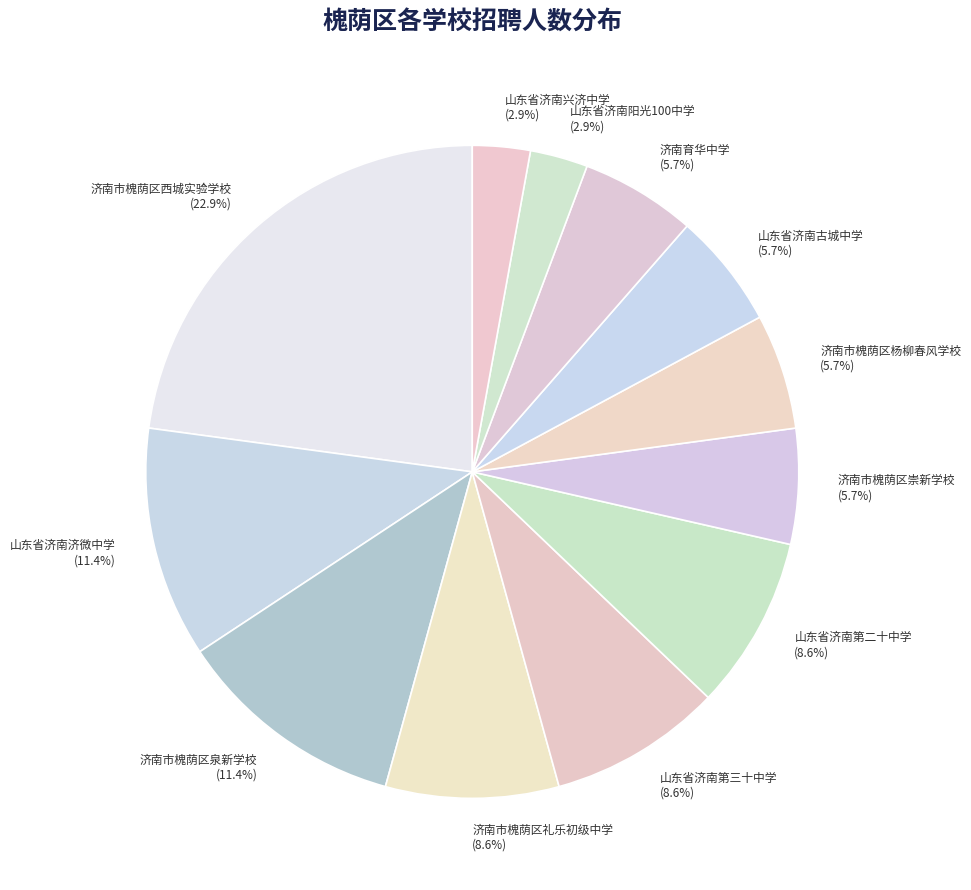

The 济南市槐荫区西城实验学校 slice represents 23% of the pie. True or false?

True